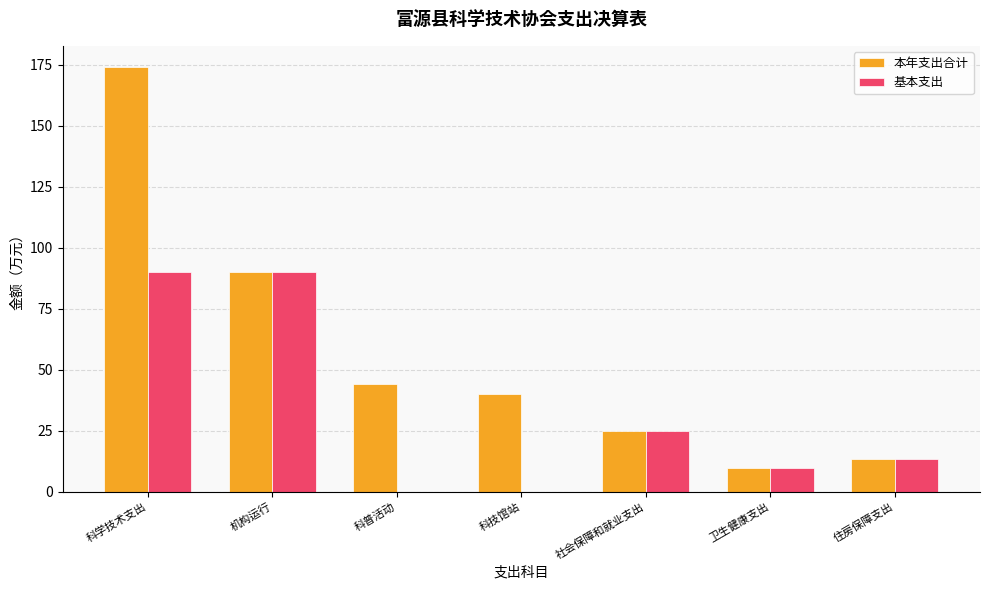

Between 科学技术支出 and 科普活动, which series saw the biggest shift?

本年支出合计